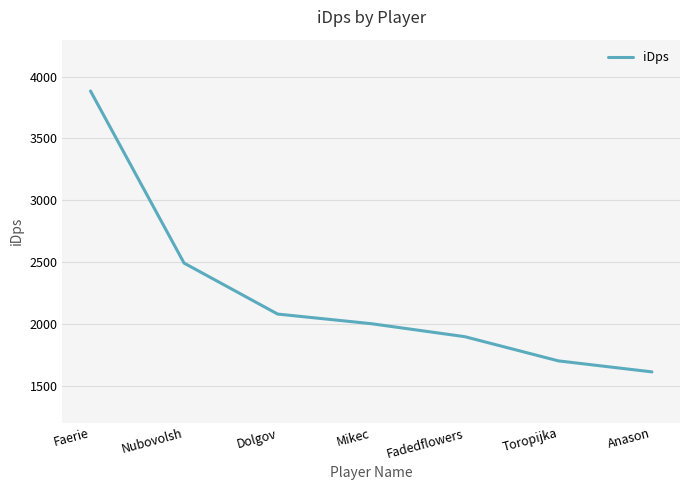

What is the change in value from Toropijka to Anason?

-89.2